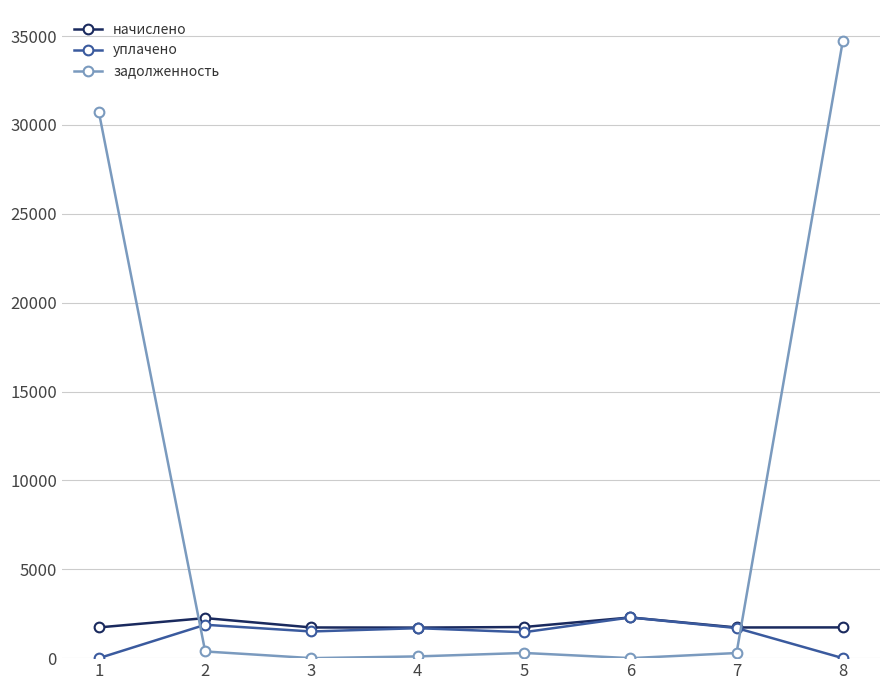

True or false: начислено has more than 0 points higher than both neighbors.

True